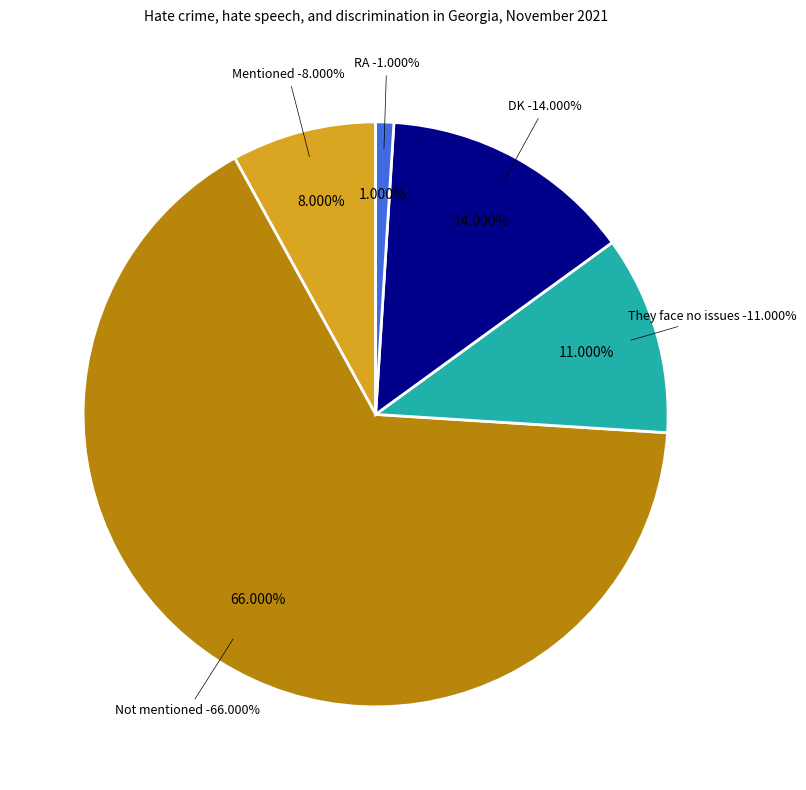

What portion of the pie excludes DK?

86.0%